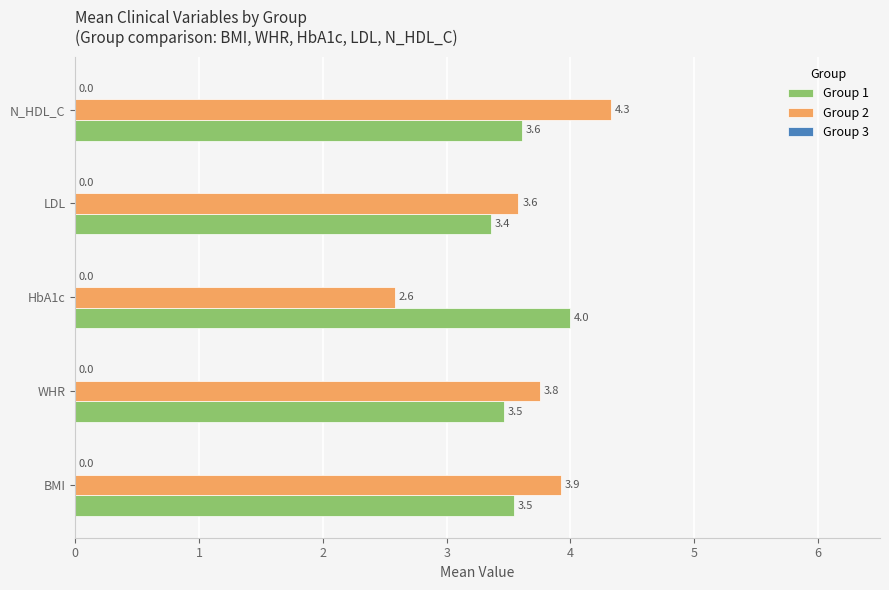

What is the sum of the Group 2 values at LDL and BMI?

7.5